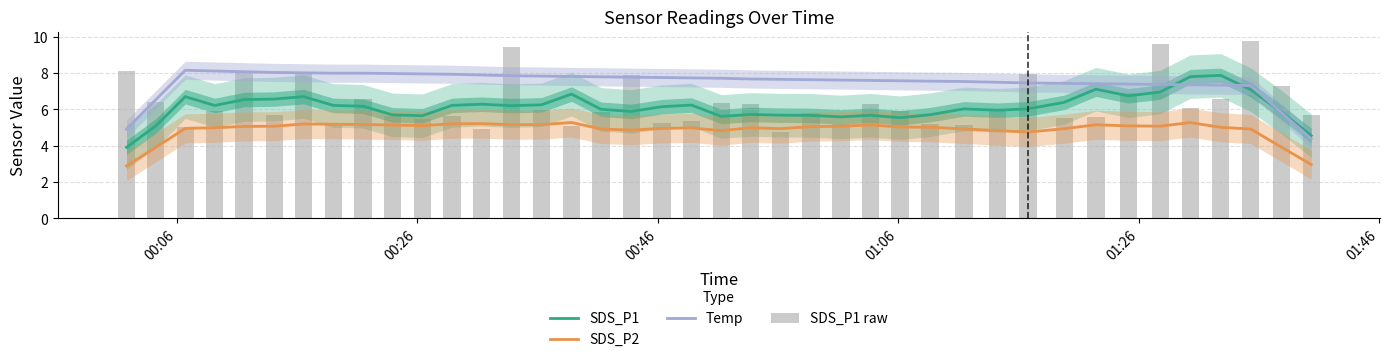

What is the maximum value shown in the chart?

9.8